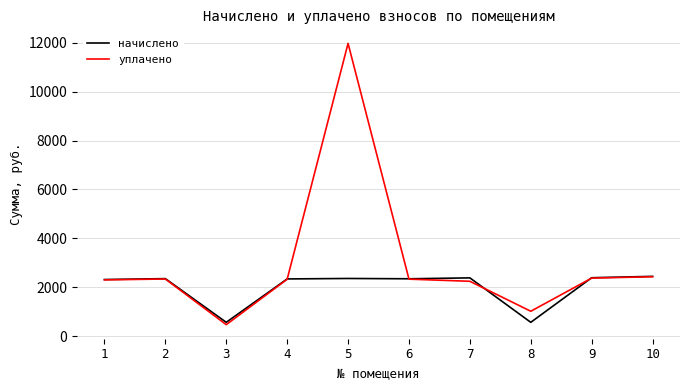

Rank the series by their average value, from lowest to highest.

начислено, уплачено